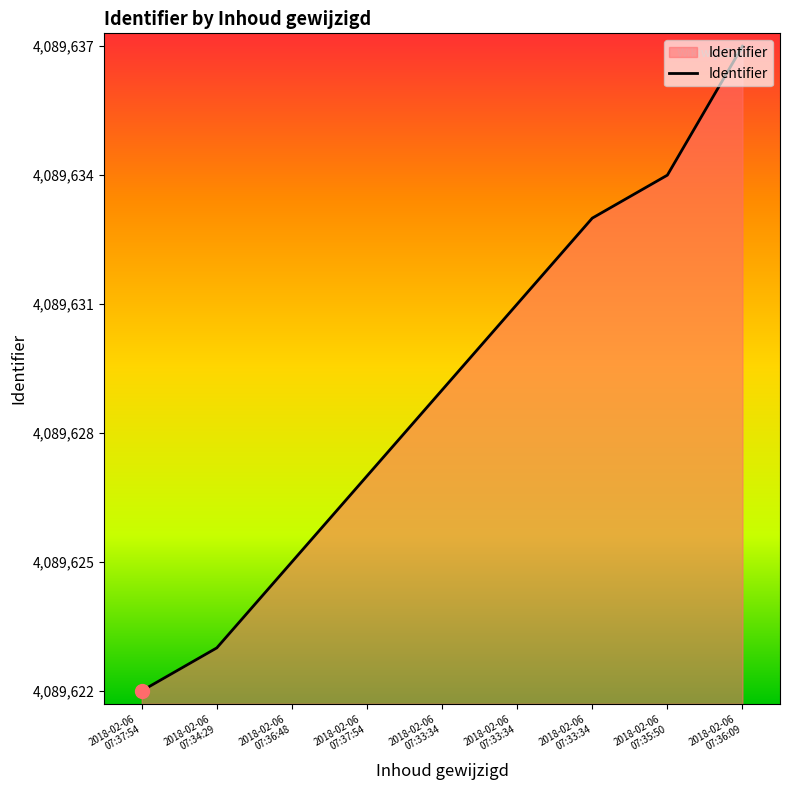

How many lines are shown in the chart?

1